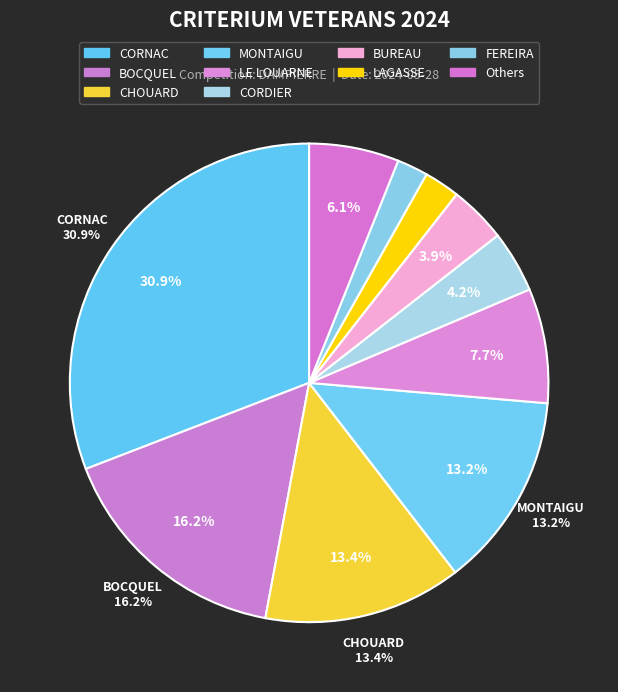

Is the sum of MONTAIGU and LAGASSE greater than half?

No